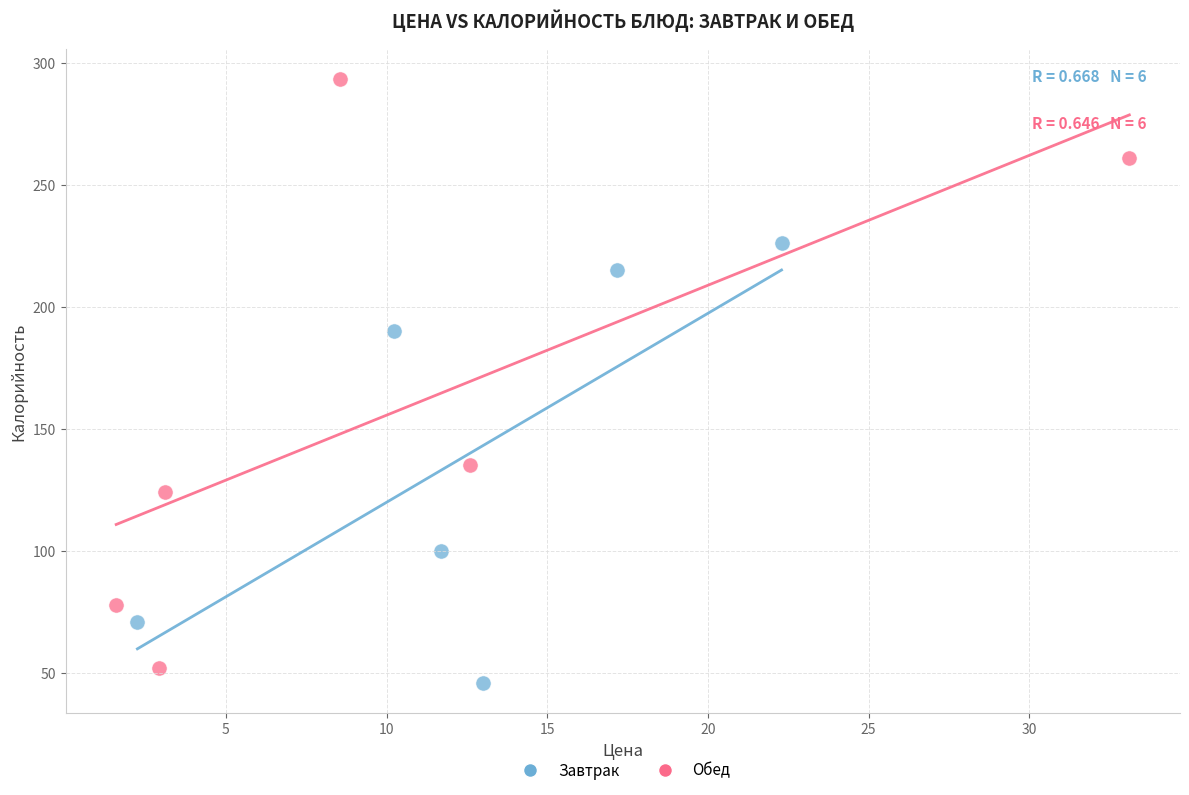

Which series reaches the maximum Y coordinate?

Обед